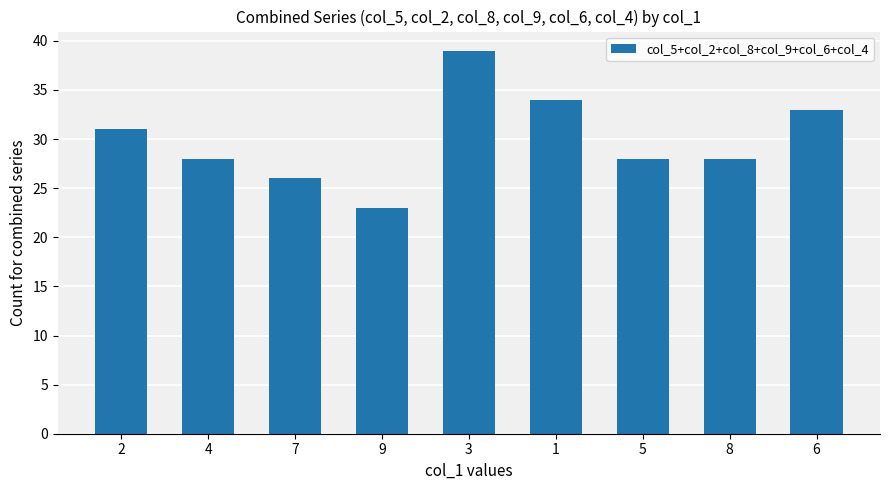

What is the label of the 2nd bar from the right?

8